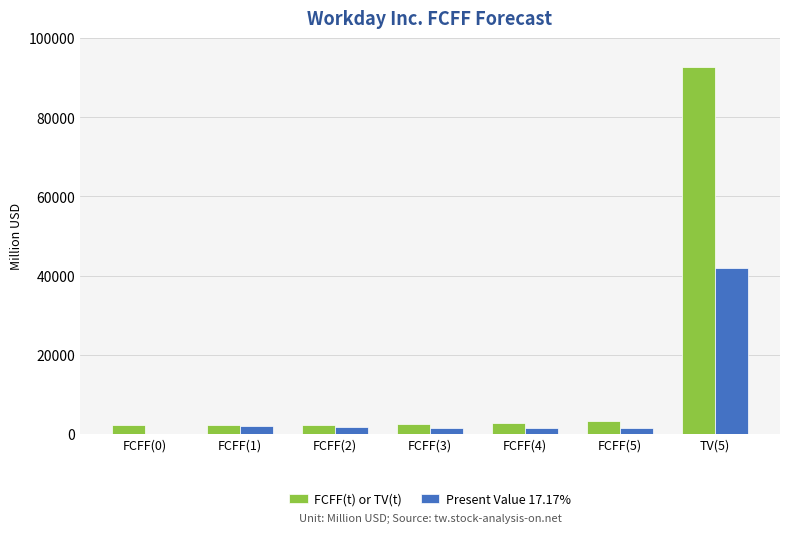

Between FCFF(5) and TV(5), which series saw the biggest shift?

FCFF(t) or TV(t)